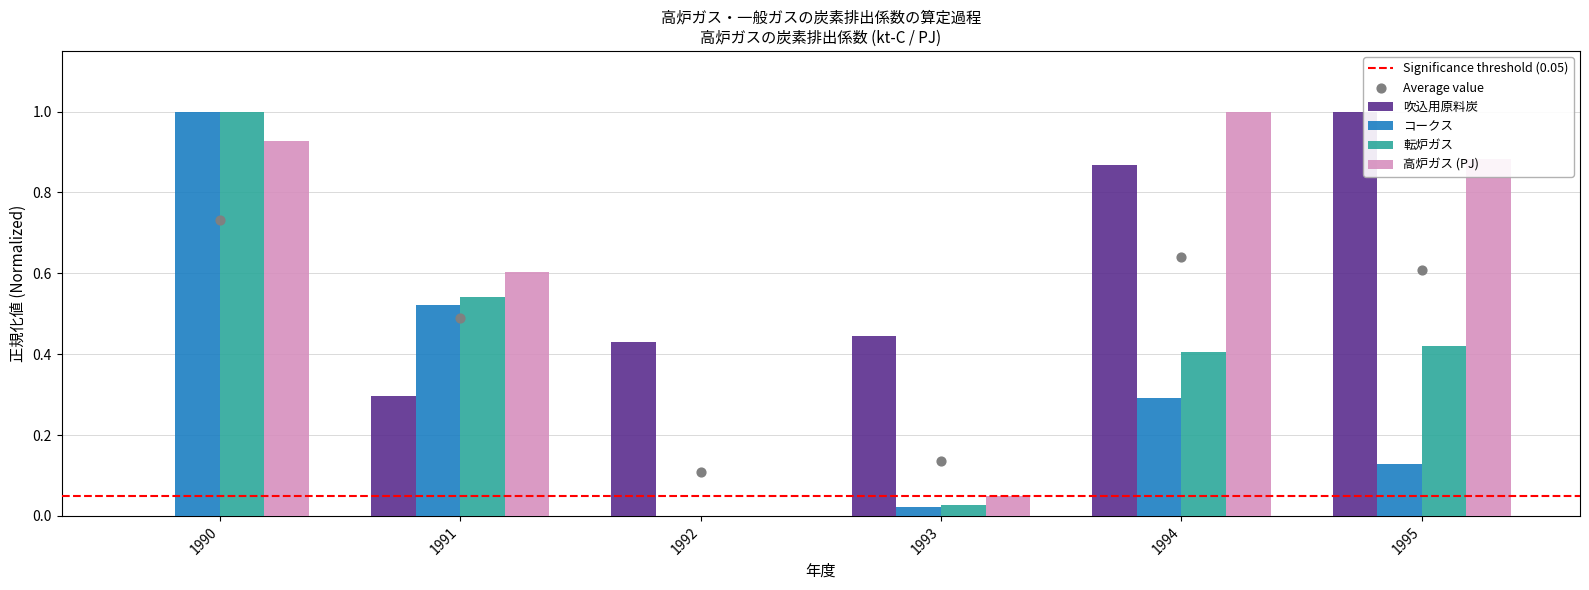

Which series reaches the minimum Y coordinate?

吹込用原料炭